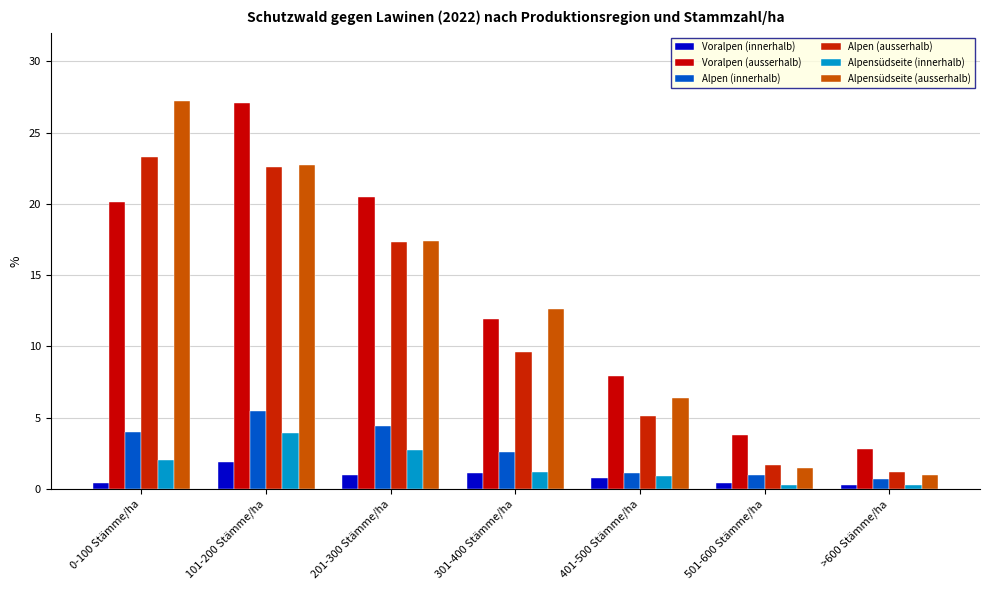

Is it true that Alpensüdseite (innerhalb) equals 3.9 at 101-200 Stämme/ha?

True